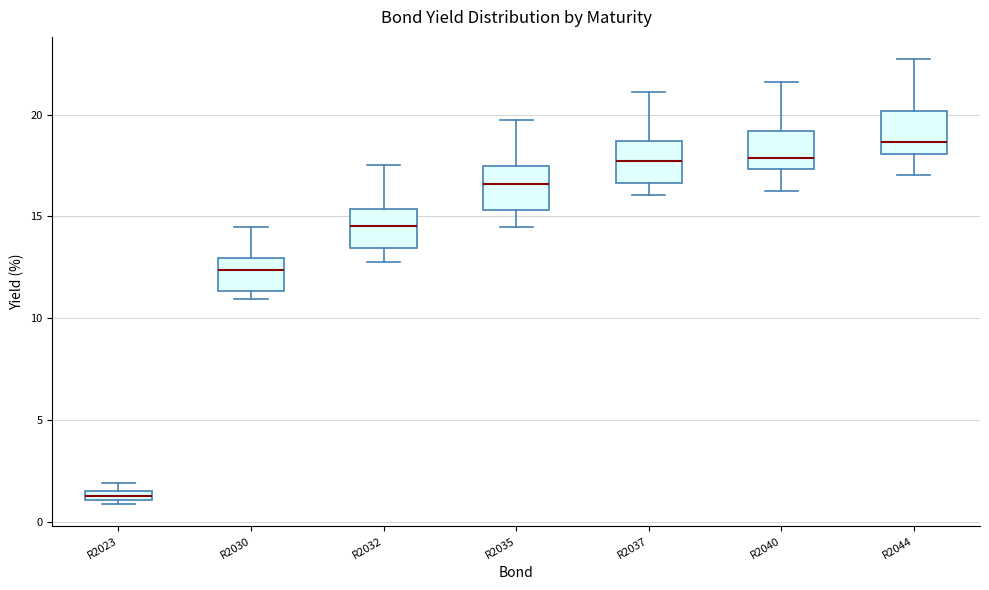

Which box has the lowest median line?

R2023